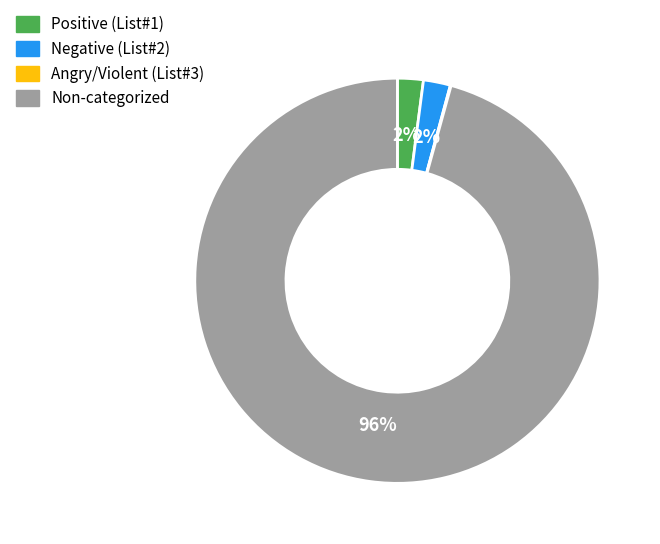

Does any single category account for the majority?

Yes